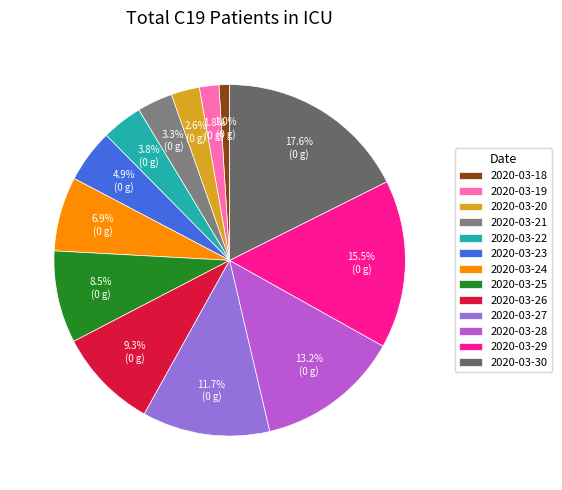

How many segments does this pie chart have?

13